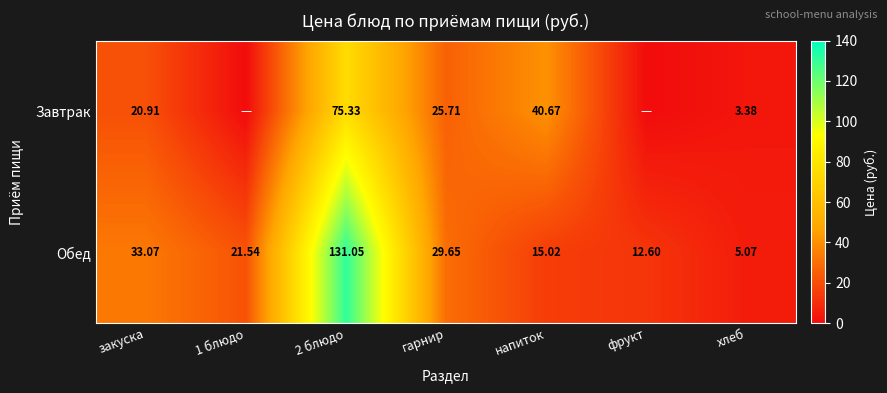

Read the Обед value at 1 блюдо.

21.5